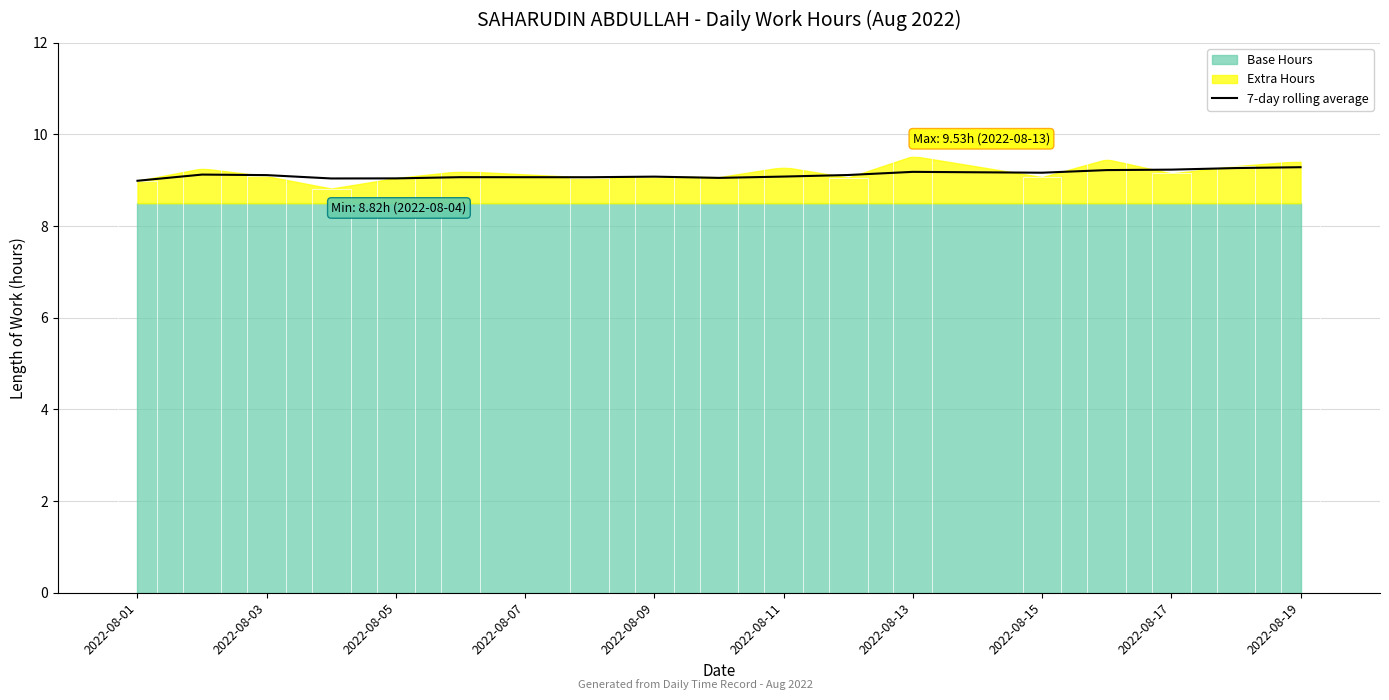

Is it true that 7-day rolling average equals 16.0 at 2022-08-09?

False